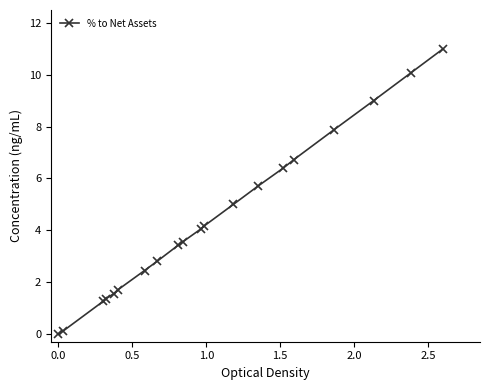

What is the average value?

4.4